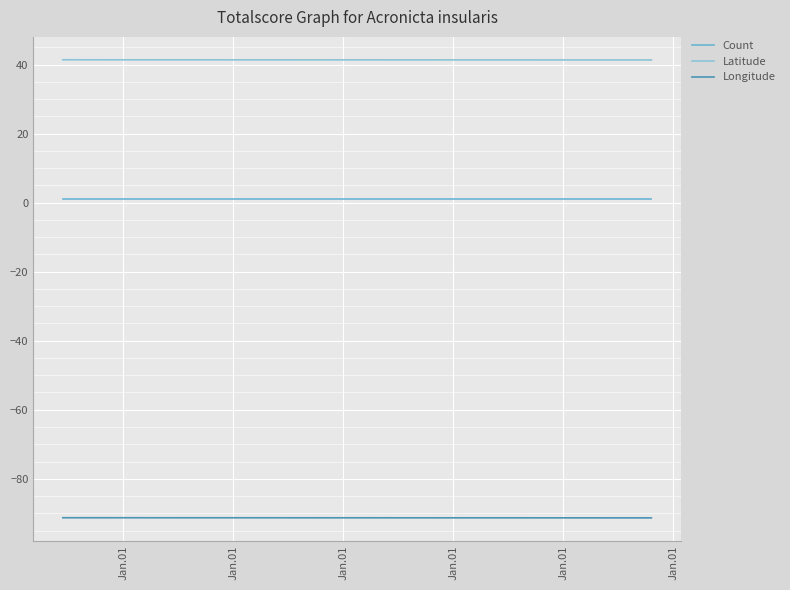

Which category has the highest value in the Latitude series?

Jan.01